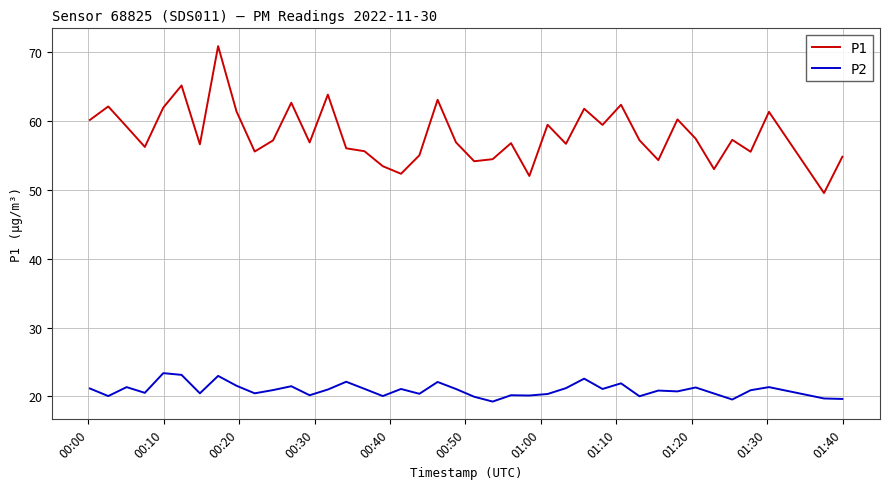

Which series has the largest range (max minus min)?

P1